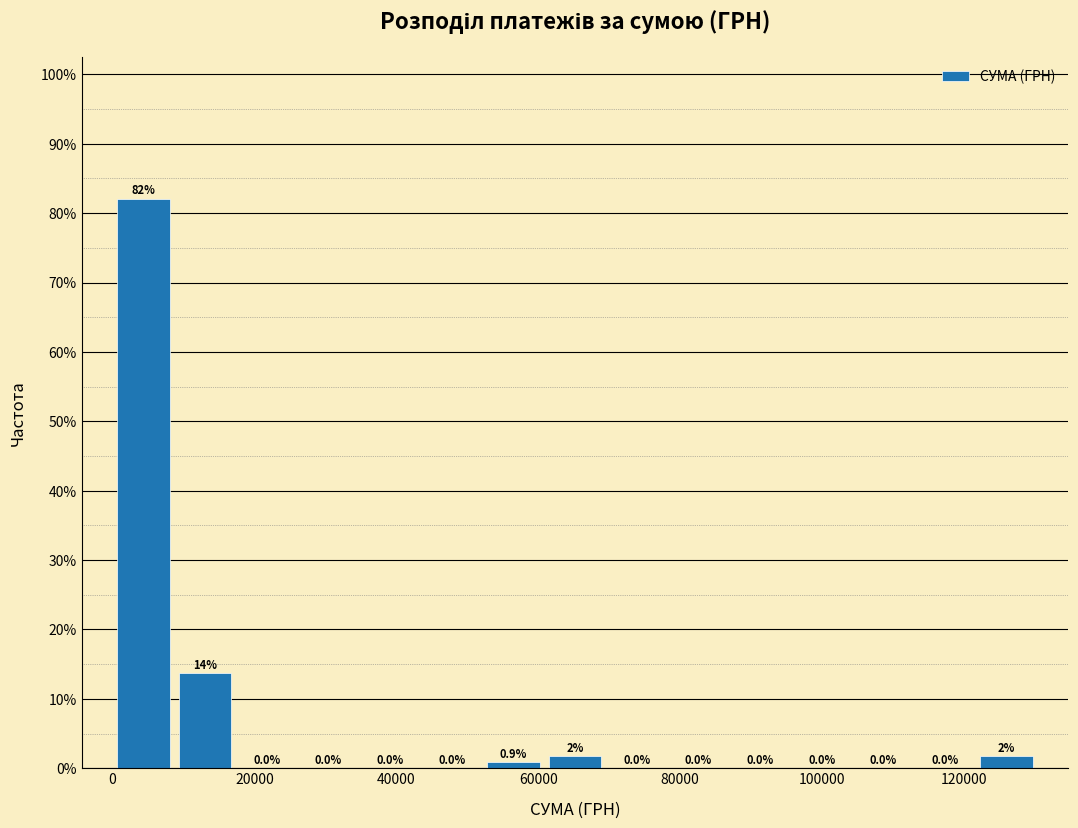

Which range on the x-axis has the tallest bar?

0 to 8000